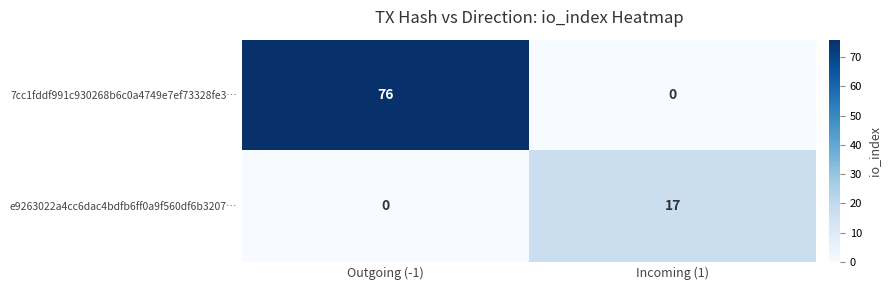

At Incoming (1), list the series in order from largest to smallest.

e9263022a4cc6dac4bdfb6ff0a9f560df6b3207…, 7cc1fddf991c930268b6c0a4749e7ef73328fe3…